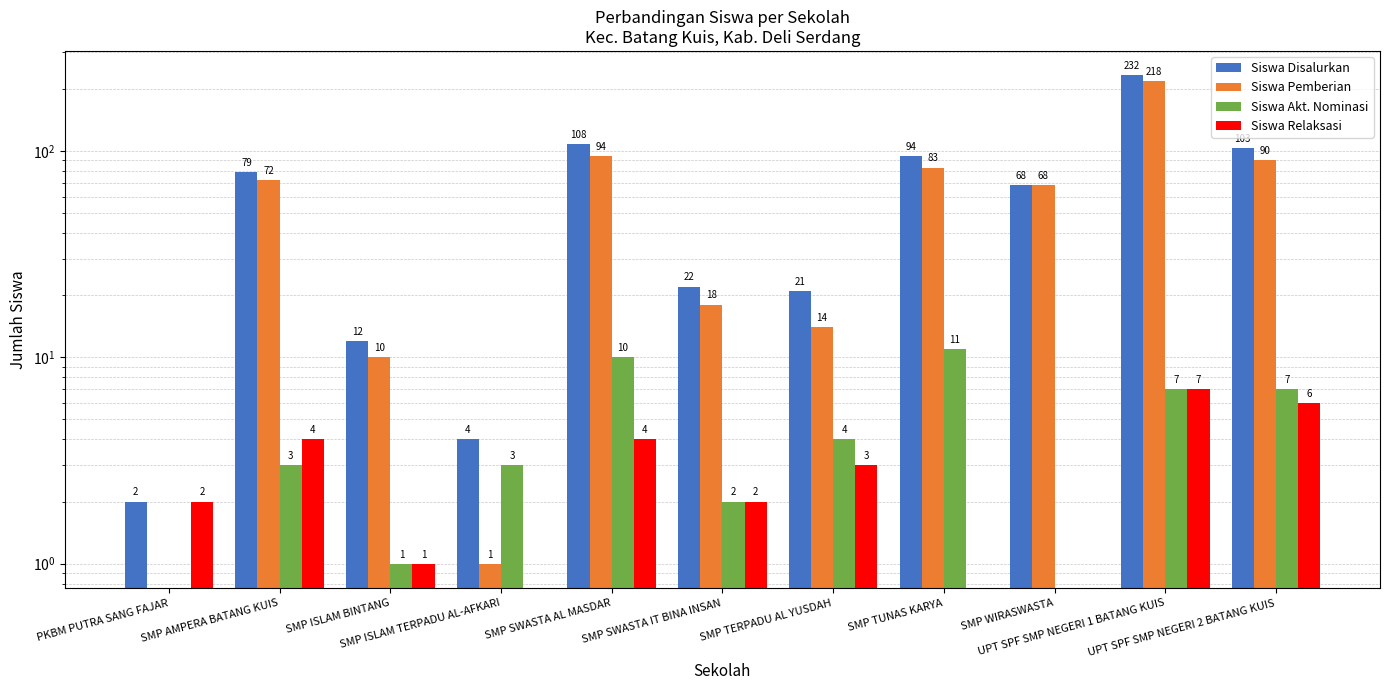

What is the label of the 4th bar from the left?

SMP ISLAM TERPADU AL-AFKARI